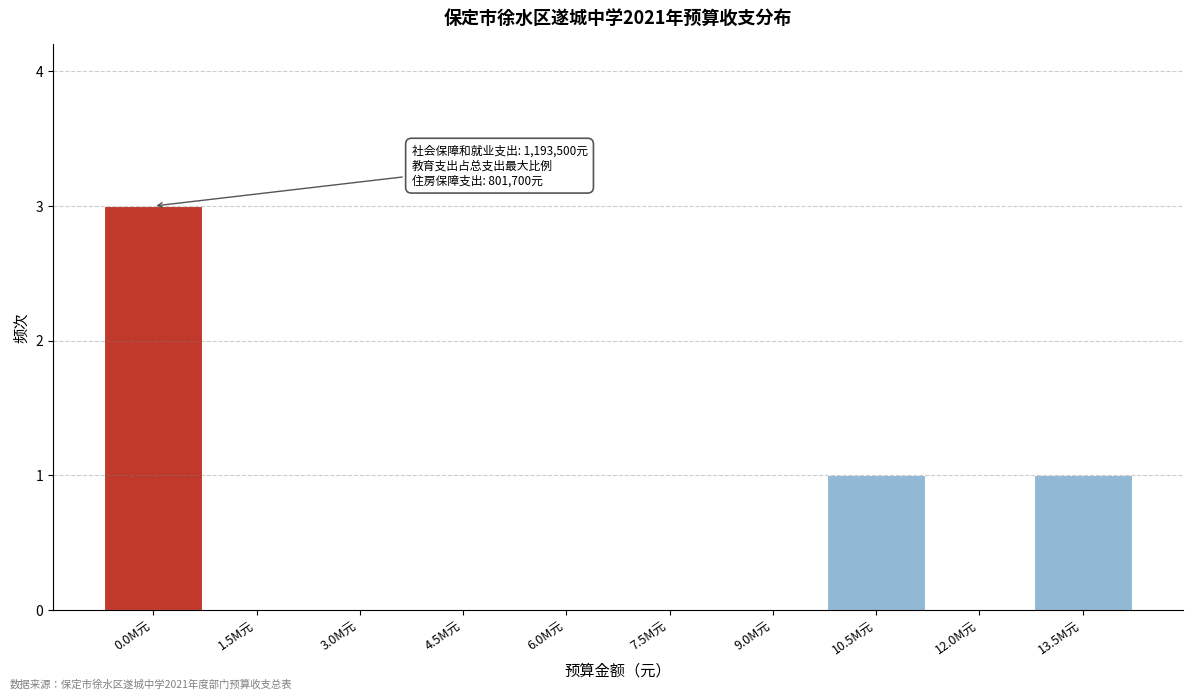

Reading right to left, what are all the values shown in this chart?

13.5M元=1	12.0M元=0	10.5M元=1	9.0M元=0	7.5M元=0	6.0M元=0	4.5M元=0	3.0M元=0	1.5M元=0	0.0M元=3